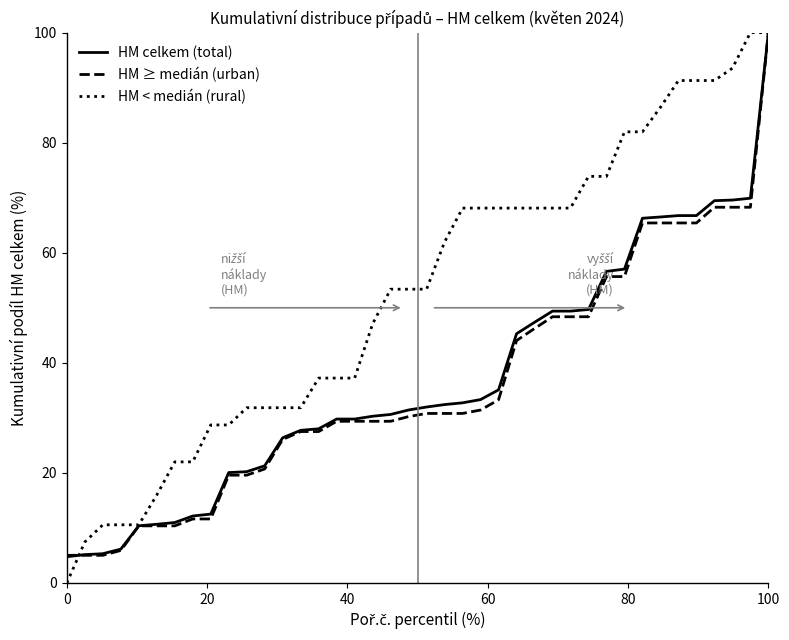

What is the maximum value for HM ≥ medián (urban)?

100.0